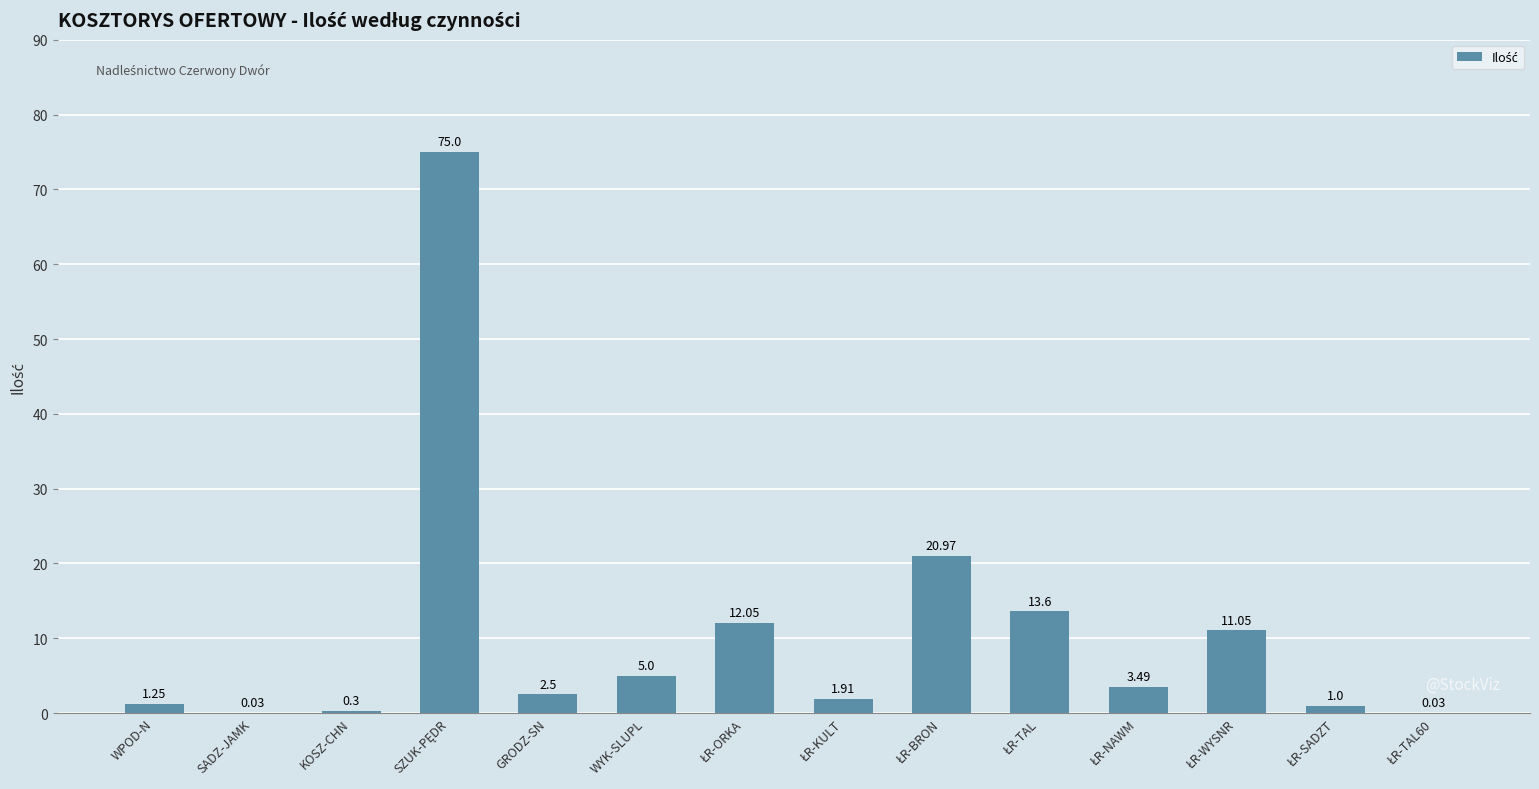

What is the change in value from SADZ-JAMK to WYK-SLUPL?

+5.0